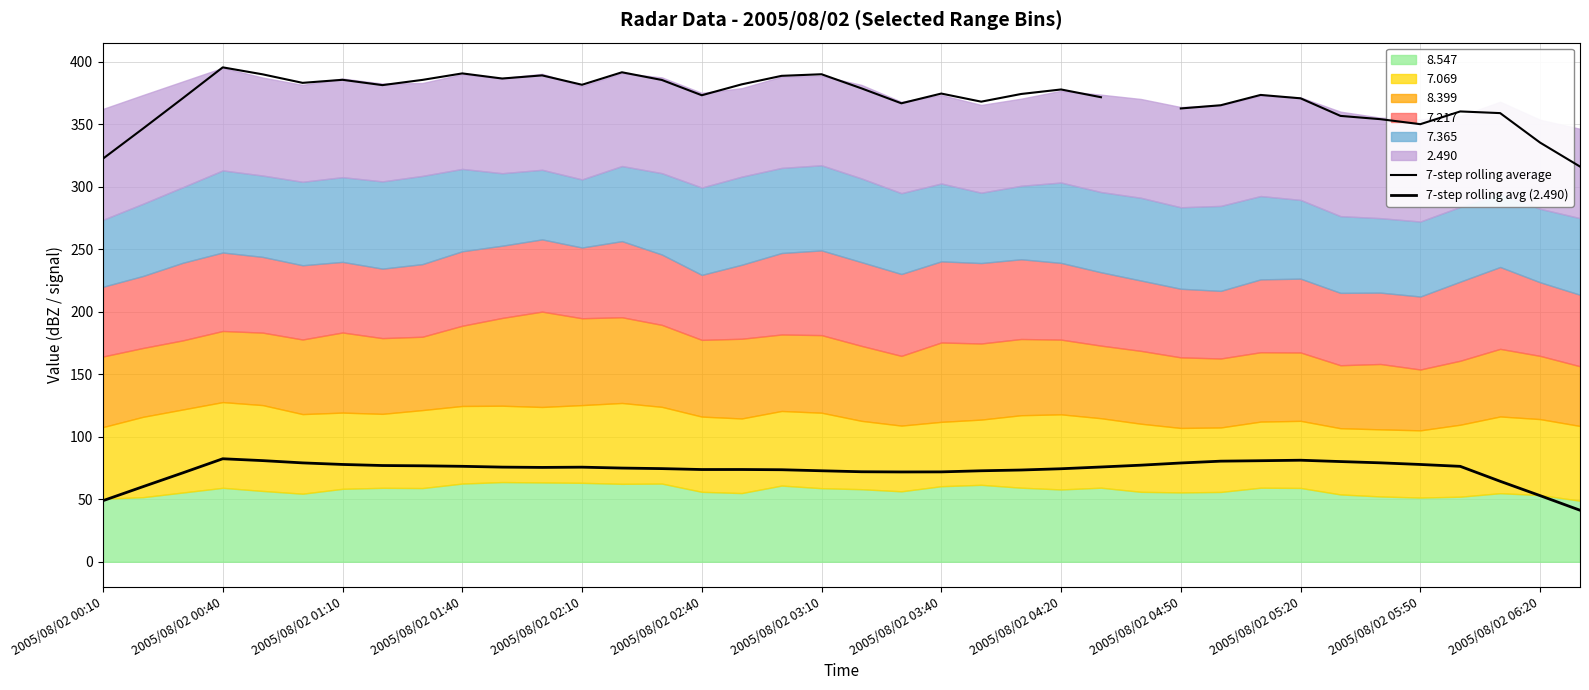

What is the difference between the second highest and minimum values in the 7-step rolling average series?

79.4